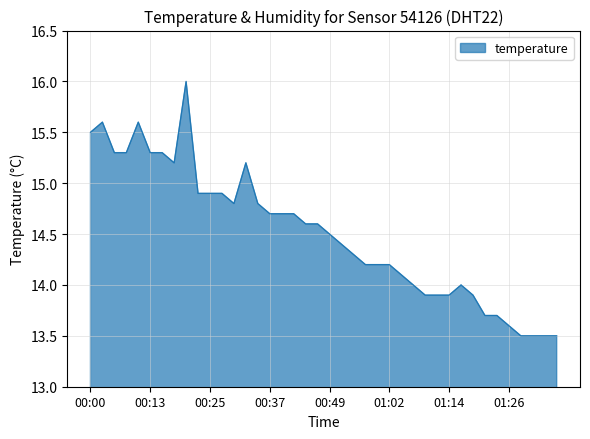

What is the difference between the maximum and minimum values?

2.5